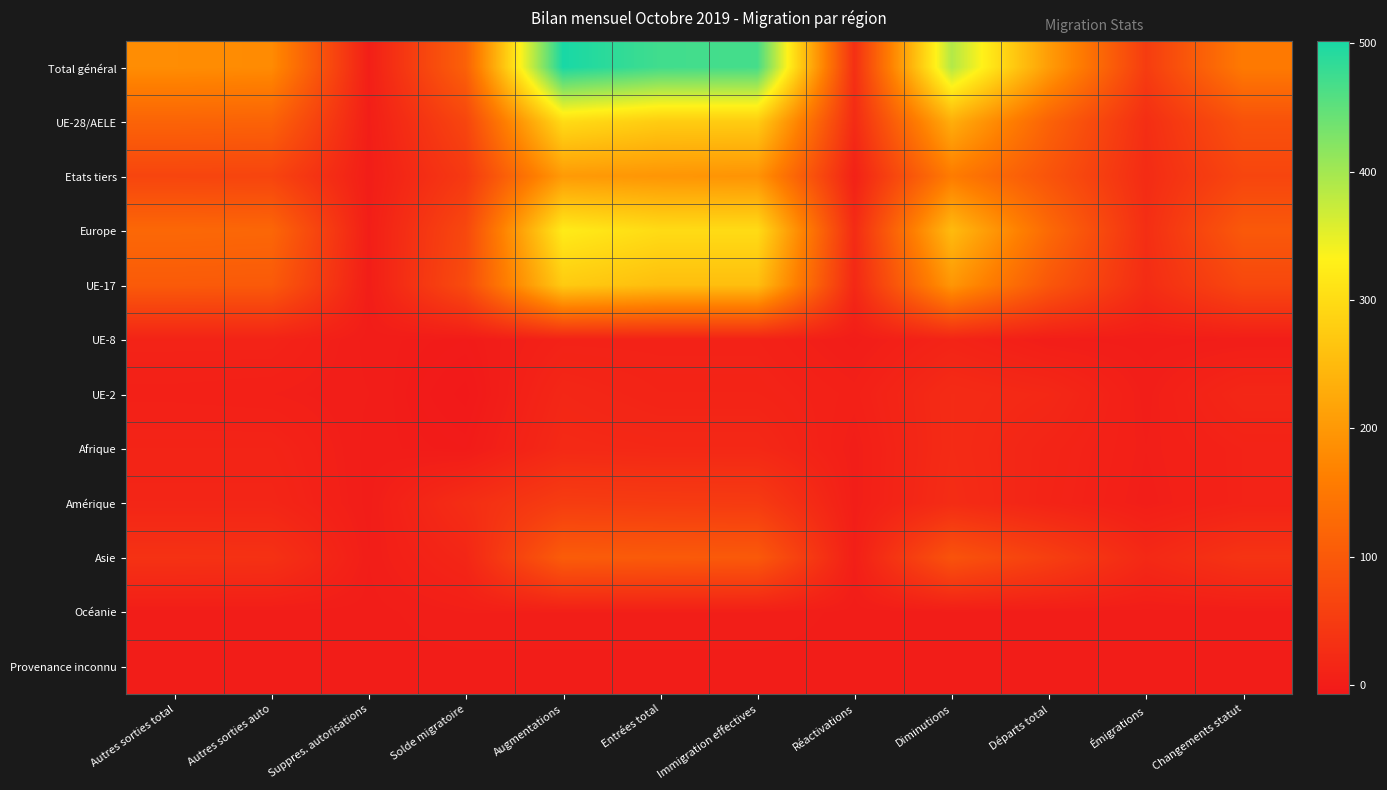

Reading left to right, list all the values displayed in this chart.

Total général: Autres sorties total=183	Autres sorties auto=180	Suppres. autorisations=3	Solde migratoire=113	Augmentations=502	Entrées total=472	Immigration effectives=469	Réactivations=30	Diminutions=389	Départs total=206	Émigrations=52	Changements statut=154
UE-28/AELE: Autres sorties total=117	Autres sorties auto=115	Suppres. autorisations=2	Solde migratoire=67	Augmentations=299	Entrées total=276	Immigration effectives=276	Réactivations=23	Diminutions=232	Départs total=115	Émigrations=28	Changements statut=87
Etats tiers: Autres sorties total=66	Autres sorties auto=65	Suppres. autorisations=1	Solde migratoire=46	Augmentations=203	Entrées total=196	Immigration effectives=193	Réactivations=7	Diminutions=157	Départs total=91	Émigrations=24	Changements statut=67
Europe: Autres sorties total=124	Autres sorties auto=122	Suppres. autorisations=2	Solde migratoire=71	Augmentations=322	Entrées total=299	Immigration effectives=299	Réactivations=23	Diminutions=251	Départs total=127	Émigrations=28	Changements statut=99
UE-17: Autres sorties total=102	Autres sorties auto=101	Suppres. autorisations=1	Solde migratoire=77	Augmentations=274	Entrées total=256	Immigration effectives=256	Réactivations=18	Diminutions=197	Départs total=95	Émigrations=25	Changements statut=70
UE-8: Autres sorties total=10	Autres sorties auto=10	Suppres. autorisations=0	Solde migratoire=-3	Augmentations=8	Entrées total=8	Immigration effectives=8	Réactivations=0	Diminutions=11	Départs total=1	Émigrations=0	Changements statut=1
UE-2: Autres sorties total=5	Autres sorties auto=4	Suppres. autorisations=1	Solde migratoire=-7	Augmentations=16	Entrées total=11	Immigration effectives=11	Réactivations=5	Diminutions=23	Départs total=18	Émigrations=2	Changements statut=16
Afrique: Autres sorties total=11	Autres sorties auto=11	Suppres. autorisations=0	Solde migratoire=-3	Augmentations=20	Entrées total=18	Immigration effectives=18	Réactivations=2	Diminutions=23	Départs total=12	Émigrations=3	Changements statut=9
Amérique: Autres sorties total=14	Autres sorties auto=14	Suppres. autorisations=0	Solde migratoire=27	Augmentations=52	Entrées total=50	Immigration effectives=49	Réactivations=2	Diminutions=25	Départs total=11	Émigrations=2	Changements statut=9
Asie: Autres sorties total=34	Autres sorties auto=33	Suppres. autorisations=1	Solde migratoire=15	Augmentations=105	Entrées total=102	Immigration effectives=100	Réactivations=3	Diminutions=90	Départs total=56	Émigrations=19	Changements statut=37
Océanie: Autres sorties total=0	Autres sorties auto=0	Suppres. autorisations=0	Solde migratoire=3	Augmentations=3	Entrées total=3	Immigration effectives=3	Réactivations=0	Diminutions=0	Départs total=0	Émigrations=0	Changements statut=0
Provenance inconnu: Autres sorties total=0	Autres sorties auto=0	Suppres. autorisations=0	Solde migratoire=0	Augmentations=0	Entrées total=0	Immigration effectives=0	Réactivations=0	Diminutions=0	Départs total=0	Émigrations=0	Changements statut=0